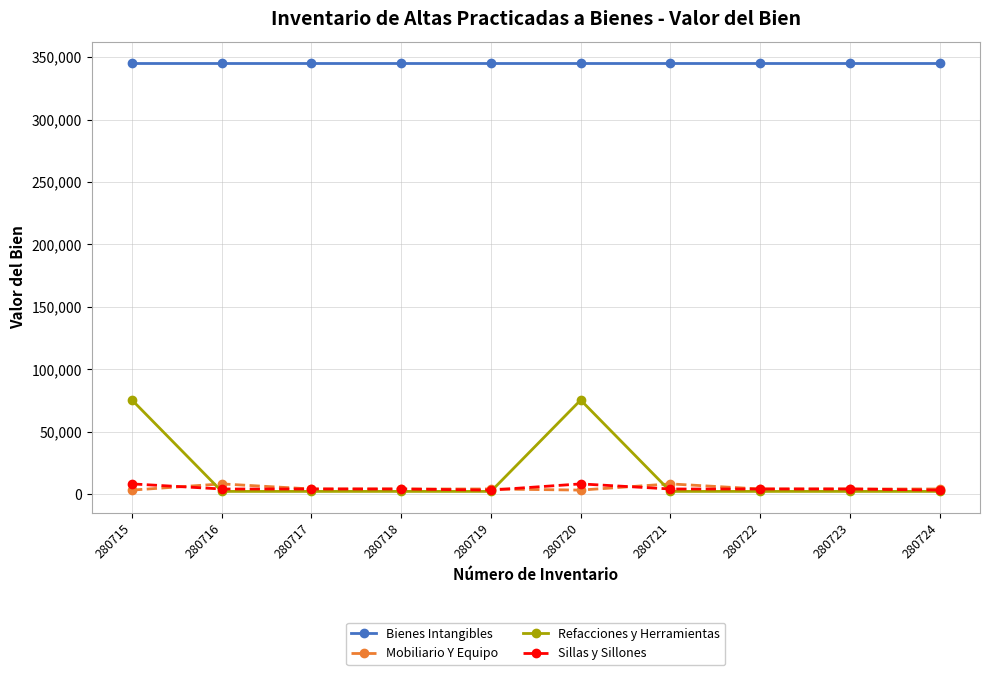

The Bienes Intangibles series shows 345300.0 at 280719. True or false?

True